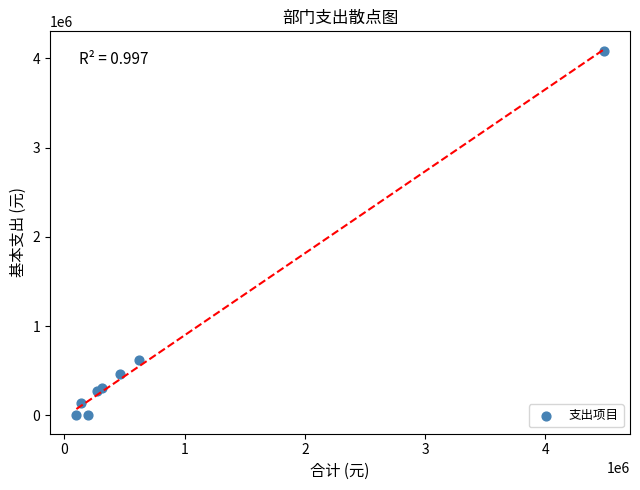

What Y value in the scatter plot is closest to 2042795?

621745.8